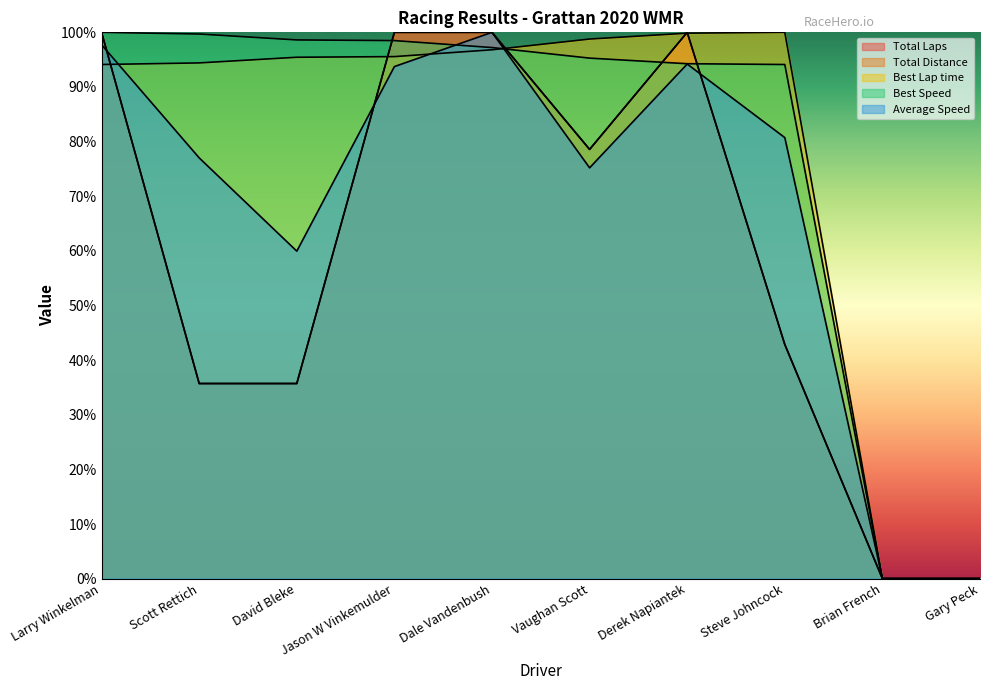

What is the sum of the Average Speed values at Derek Napiantek and Gary Peck?

94.2